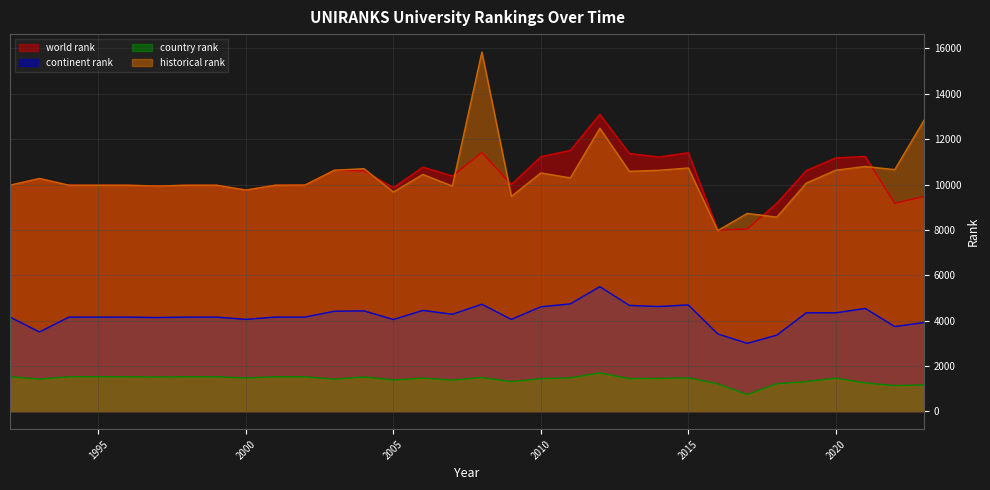

In continent rank, how many points are lower than both neighbors (excluding endpoints)?

10